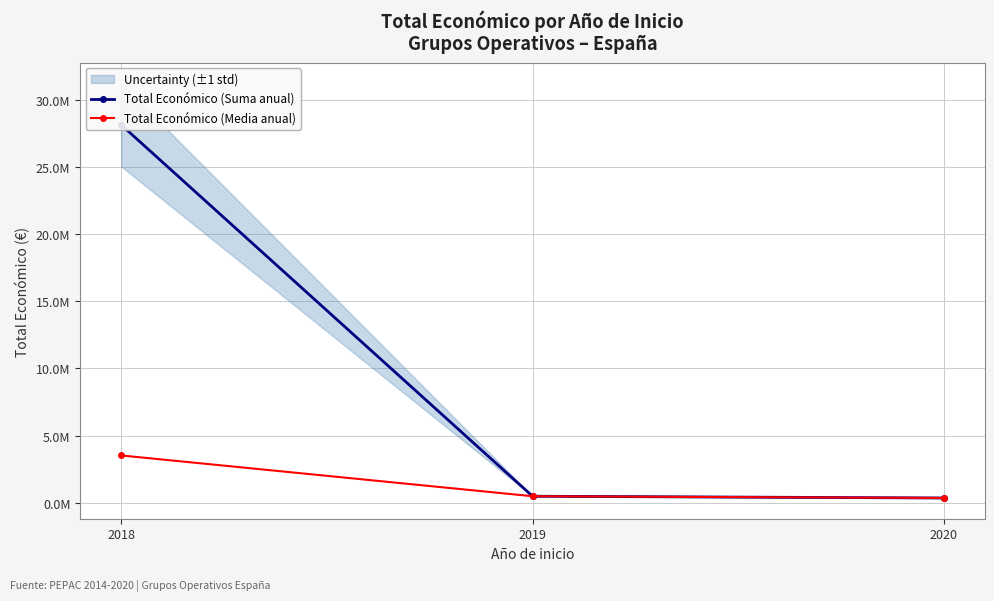

True or false: Total Económico (Suma anual) has a value of 40207656 at 2018.

False